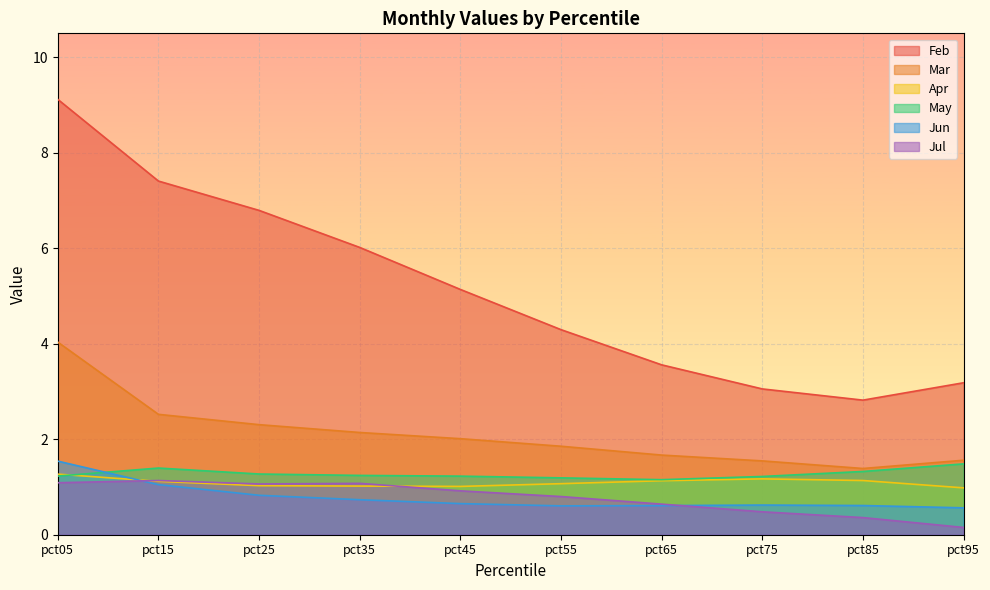

Which category has the highest value in the Apr series?

pct05